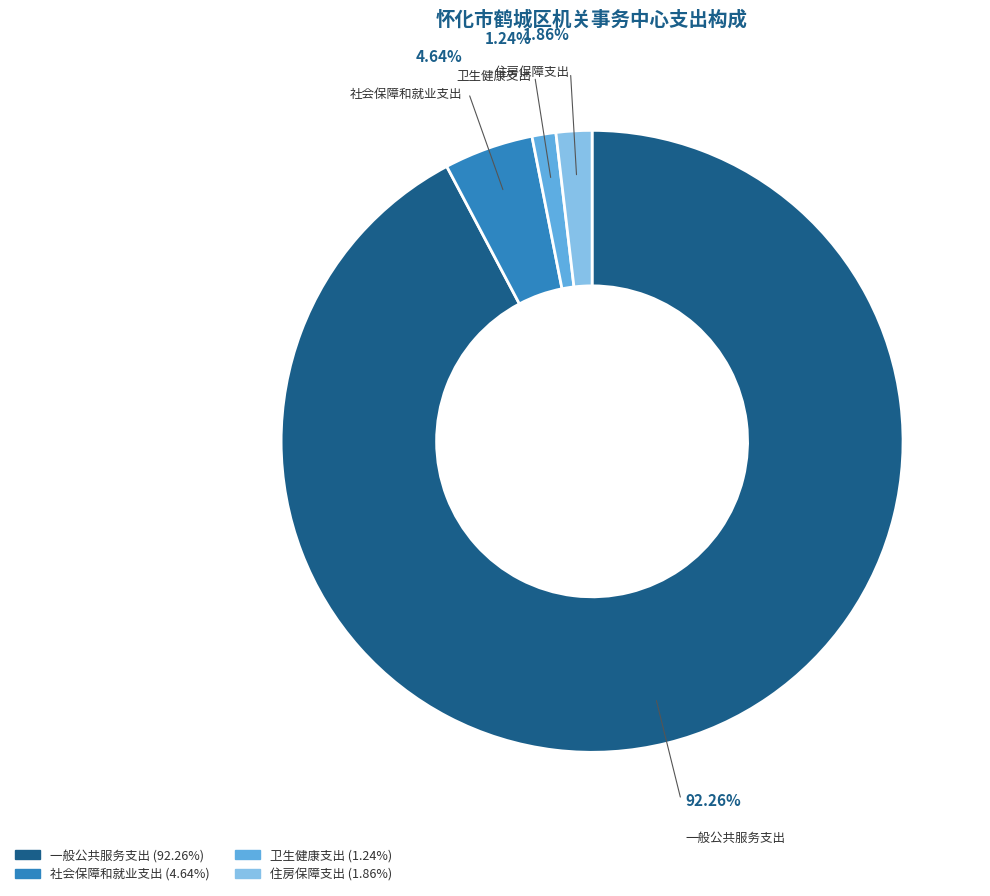

True or false: 社会保障和就业支出 accounts for 14% of the total.

False